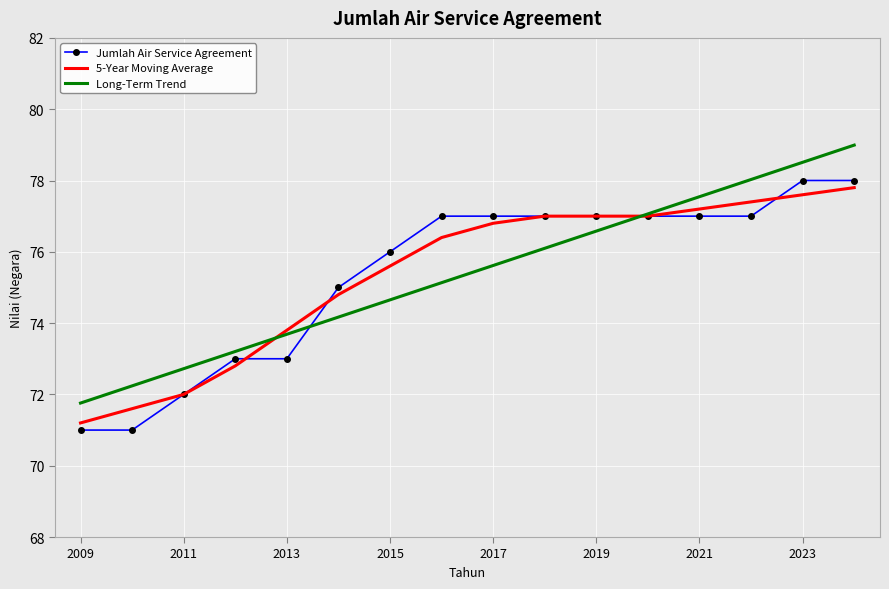

What is the maximum value for Jumlah Air Service Agreement?

78.0